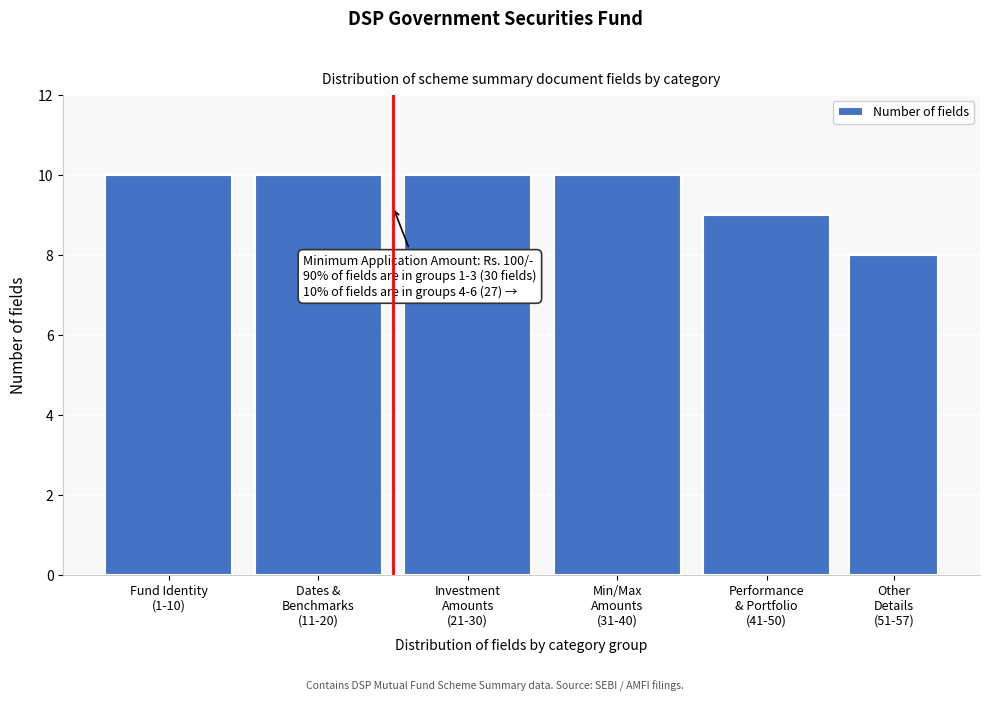

Reading left to right, what are all the values shown in this chart?

10	10	10	10	9	8